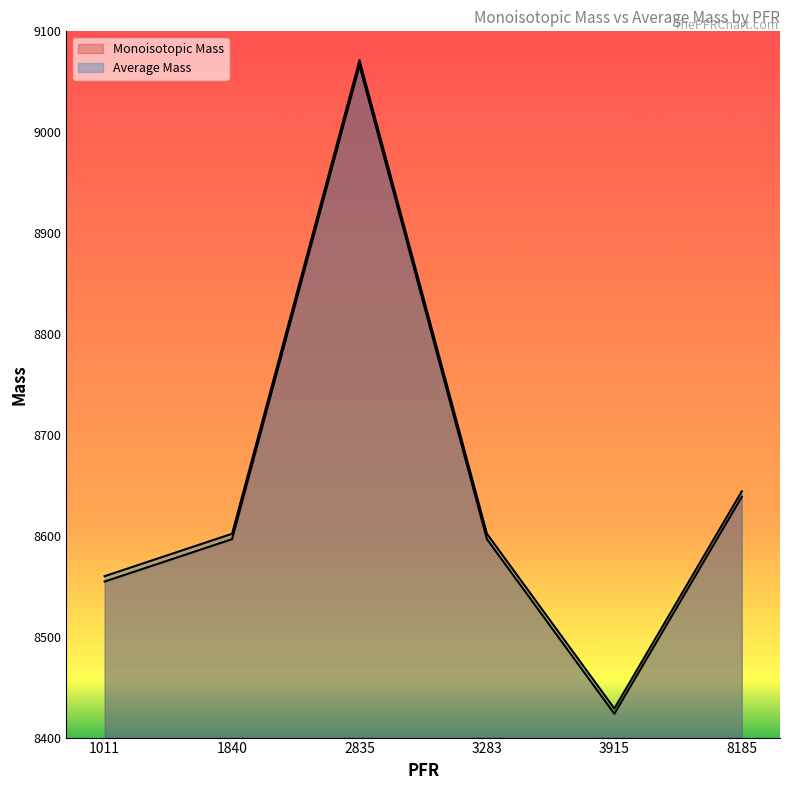

Does the chart display data point markers on the line(s)?

No